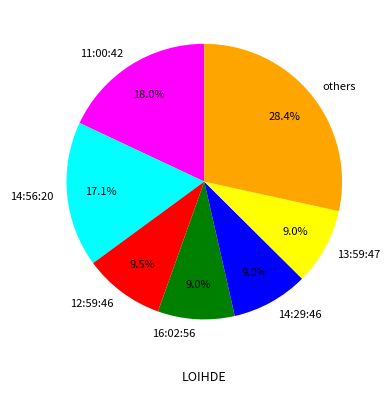

Count the number of slices in the pie.

7